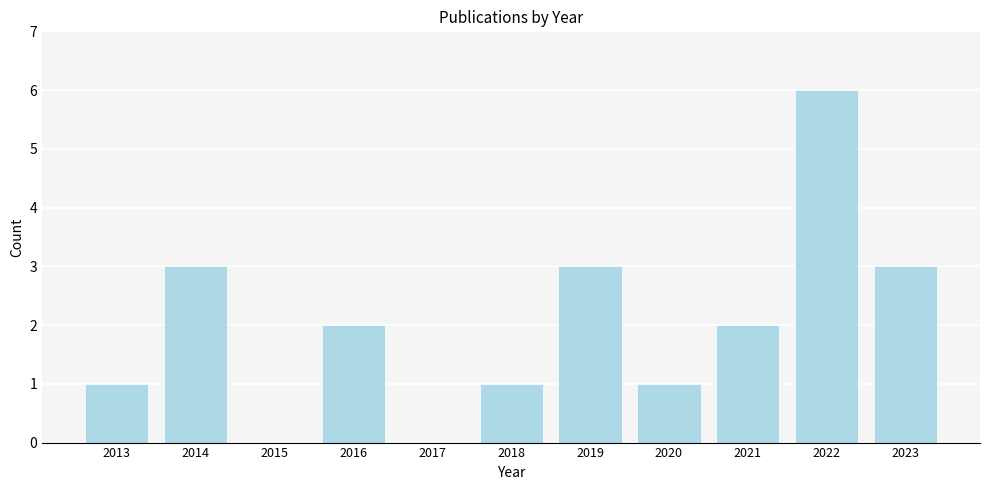

Reading left to right, transcribe all the data shown in this chart.

2013=1	2014=3	2015=0	2016=2	2017=0	2018=1	2019=3	2020=1	2021=2	2022=6	2023=3